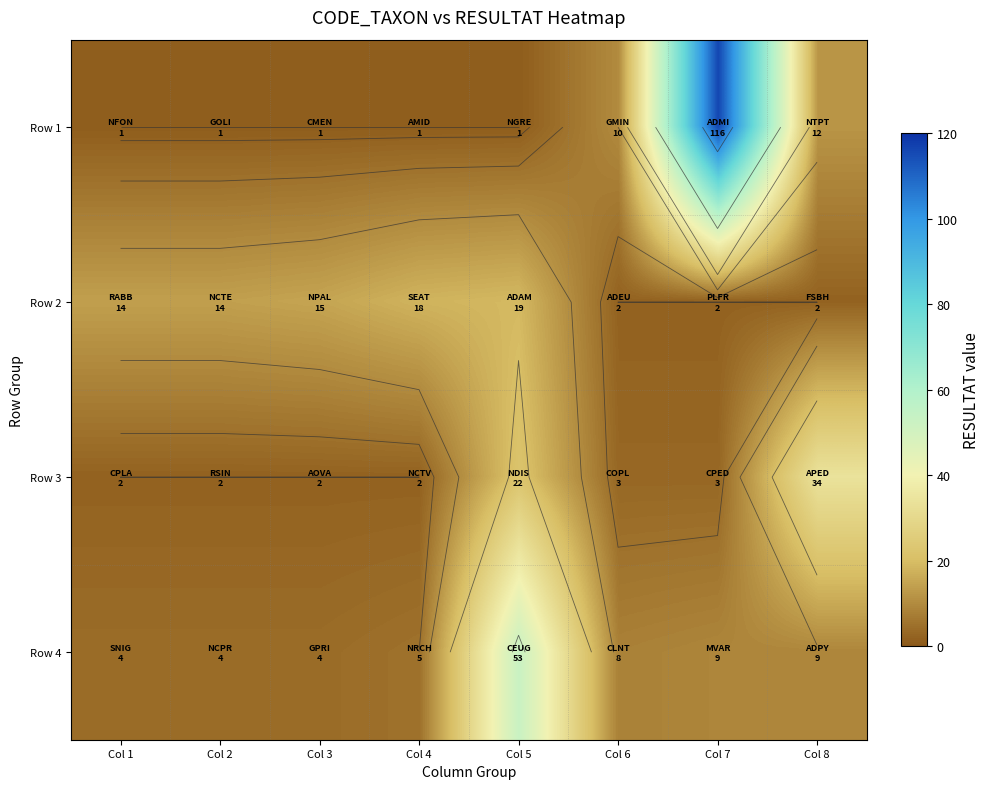

At which label does Row 4 reach its minimum?

Col 1